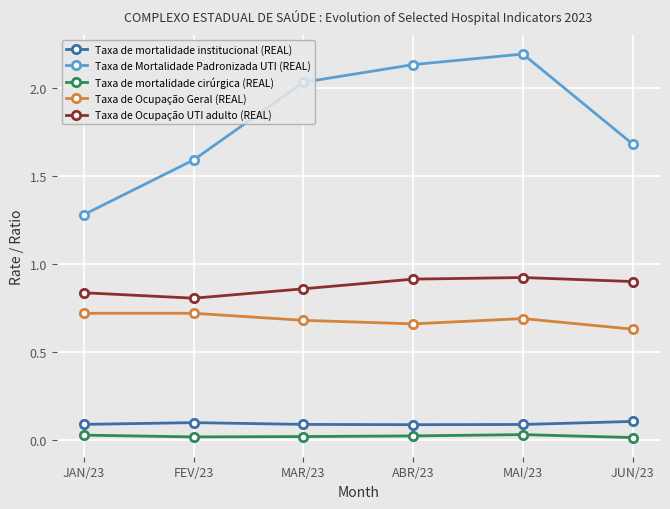

How many lines are shown in the chart?

5